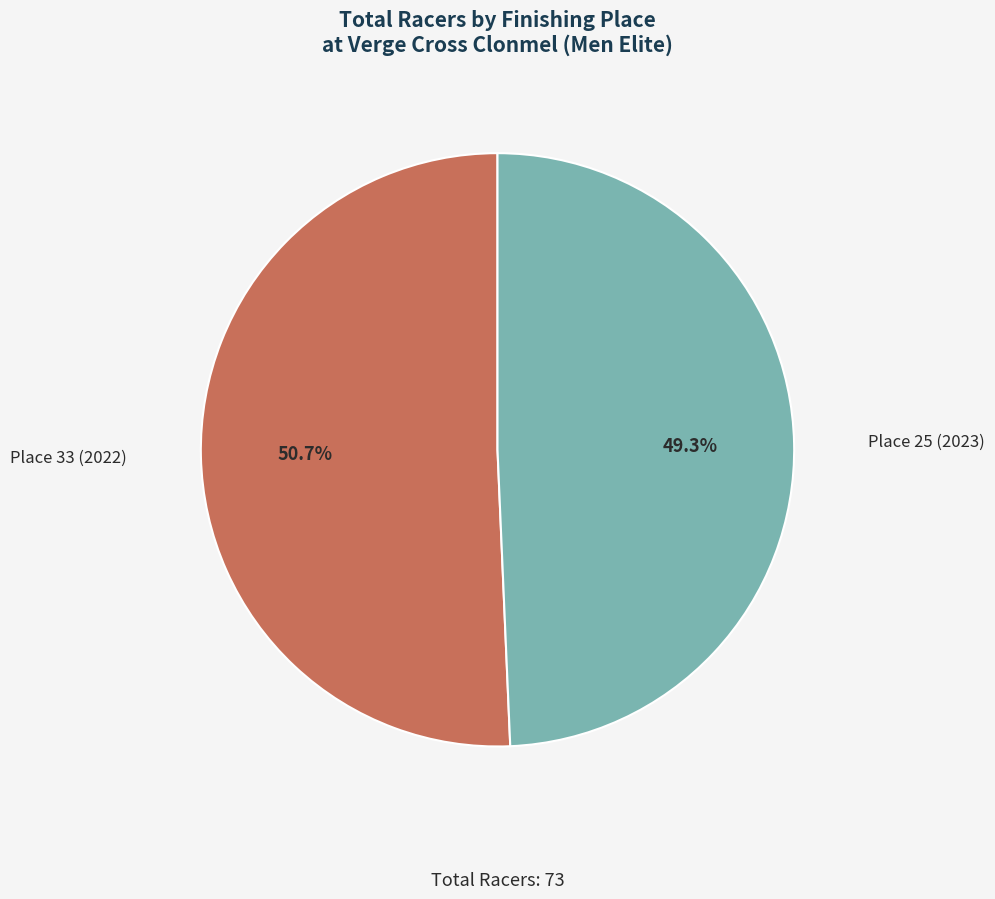

Which slice is the smallest?

Place 25 (2023)